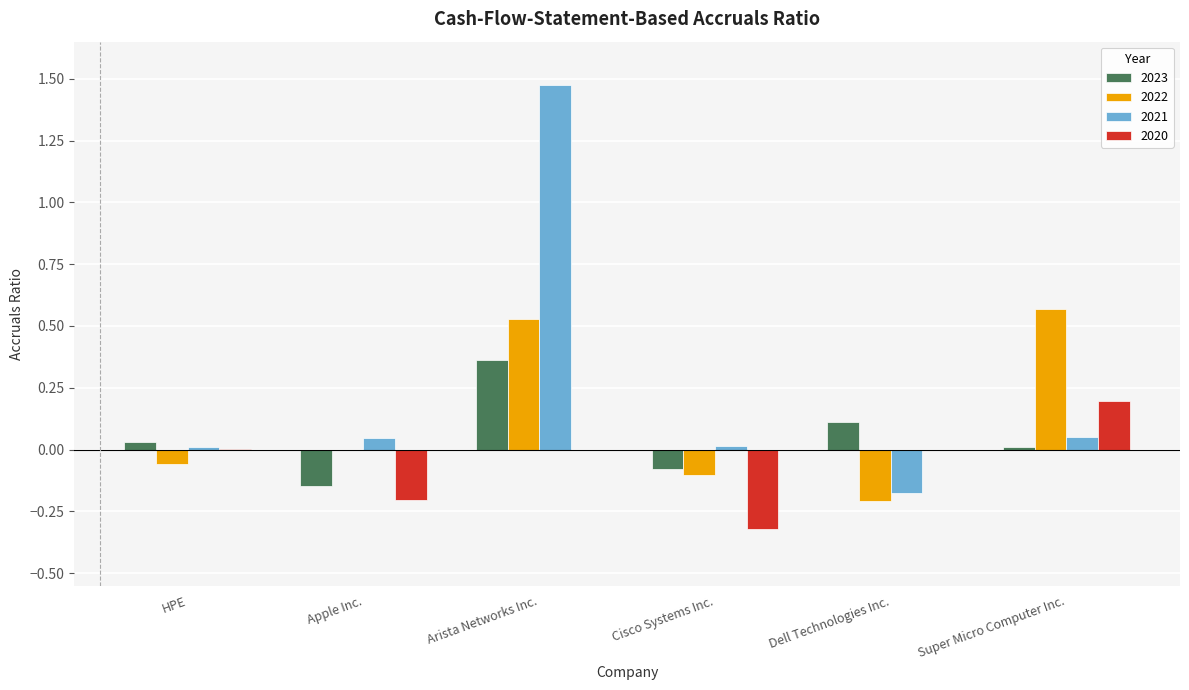

Which category has the highest value across all series?

Arista Networks Inc.